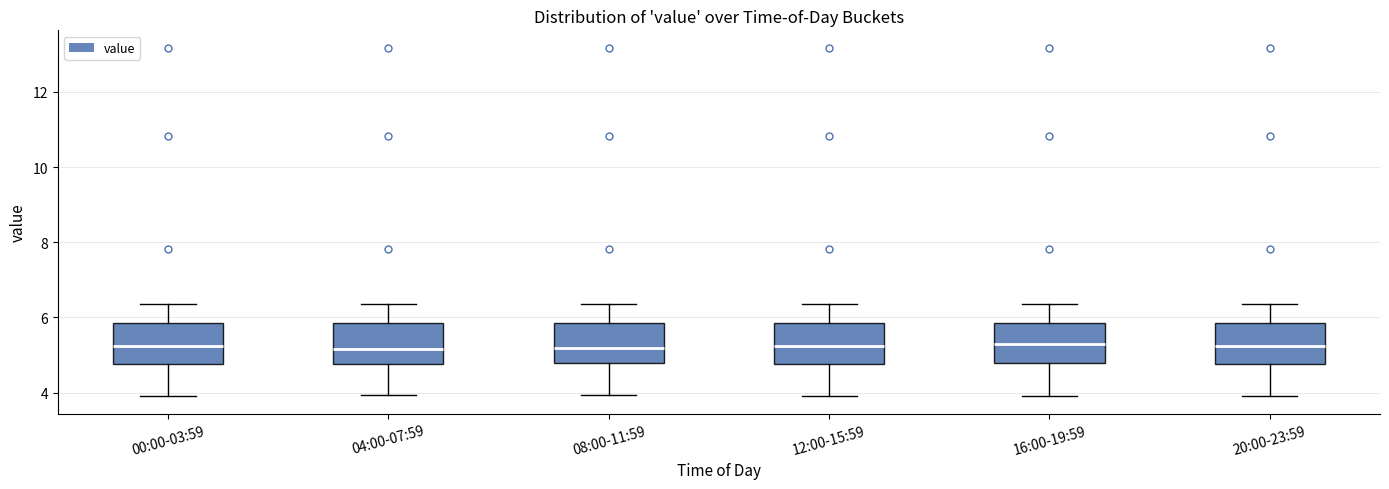

Reading left to right, read every box against the y-axis: the position of its median line, the range the box covers, and the ends of its whiskers. The values are not printed on the chart, so give them approximately, as read against the axis.

00:00-03:59: median 5.2, box 4.8 to 5.8, whiskers 4.0 to 6.4
04:00-07:59: median 5.2, box 4.8 to 5.8, whiskers 4.0 to 6.4
08:00-11:59: median 5.2, box 4.8 to 5.8, whiskers 4.0 to 6.4
12:00-15:59: median 5.2, box 4.8 to 5.8, whiskers 4.0 to 6.4
16:00-19:59: median 5.4, box 4.8 to 5.8, whiskers 4.0 to 6.4
20:00-23:59: median 5.2, box 4.8 to 5.8, whiskers 4.0 to 6.4